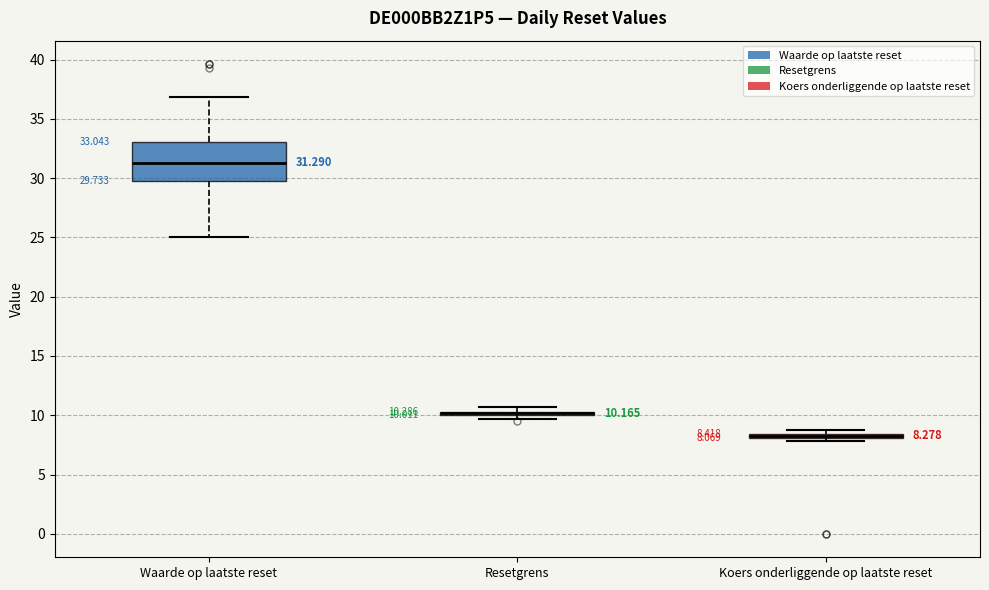

Which box is the tallest, from its lower edge to its upper edge?

Waarde op laatste reset